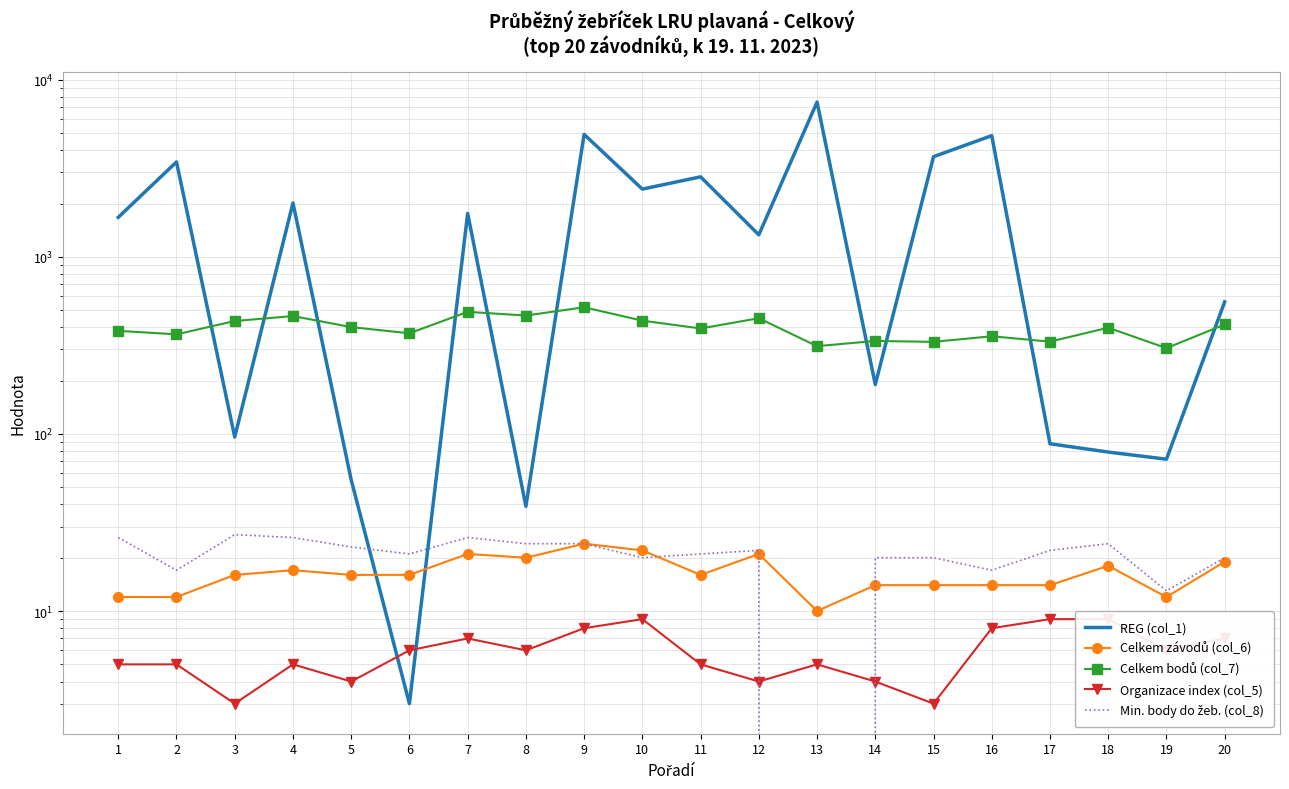

Reading right to left, what are all the values shown in this chart?

REG (col_1): 20=557	19=72	18=79	17=88	16=4832	15=3676	14=190	13=7479	12=1331	11=2829	10=2412	9=4912	8=39	7=1758	6=3	5=55	4=2015	3=96	2=3434	1=1671
Celkem závodů (col_6): 20=19	19=12	18=18	17=14	16=14	15=14	14=14	13=10	12=21	11=16	10=22	9=24	8=20	7=21	6=16	5=16	4=17	3=16	2=12	1=12
Celkem bodů (col_7): 20=415	19=305	18=398	17=332	16=356	15=331	14=335	13=313	12=450	11=394	10=436	9=519	8=466	7=489	6=370	5=401	4=463	3=434	2=365	1=382
Organizace index (col_5): 20=7	19=6	18=9	17=9	16=8	15=3	14=4	13=5	12=4	11=5	10=9	9=8	8=6	7=7	6=6	5=4	4=5	3=3	2=5	1=5
Min. body do žeb. (col_8): 20=20	19=13	18=24	17=22	16=17	15=20	14=20	13=0	12=22	11=21	10=20	9=24	8=24	7=26	6=21	5=23	4=26	3=27	2=17	1=26